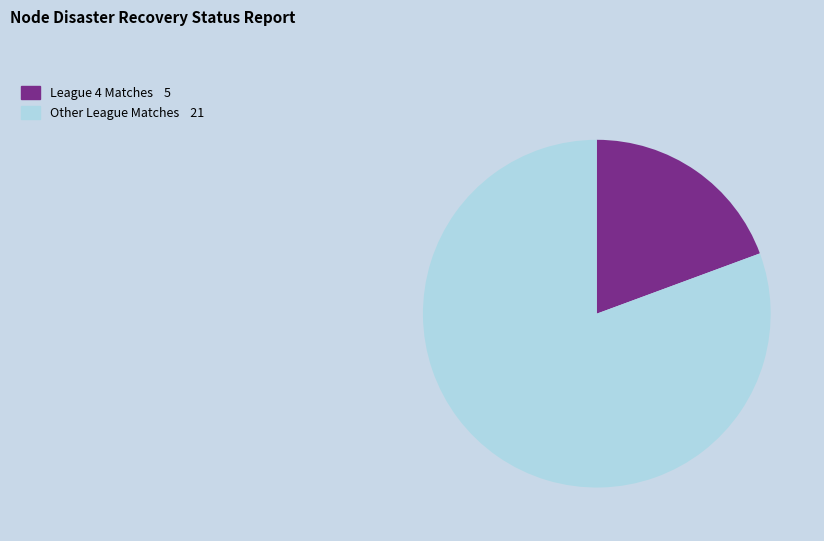

Is there any slice that represents more than half of the pie?

Yes